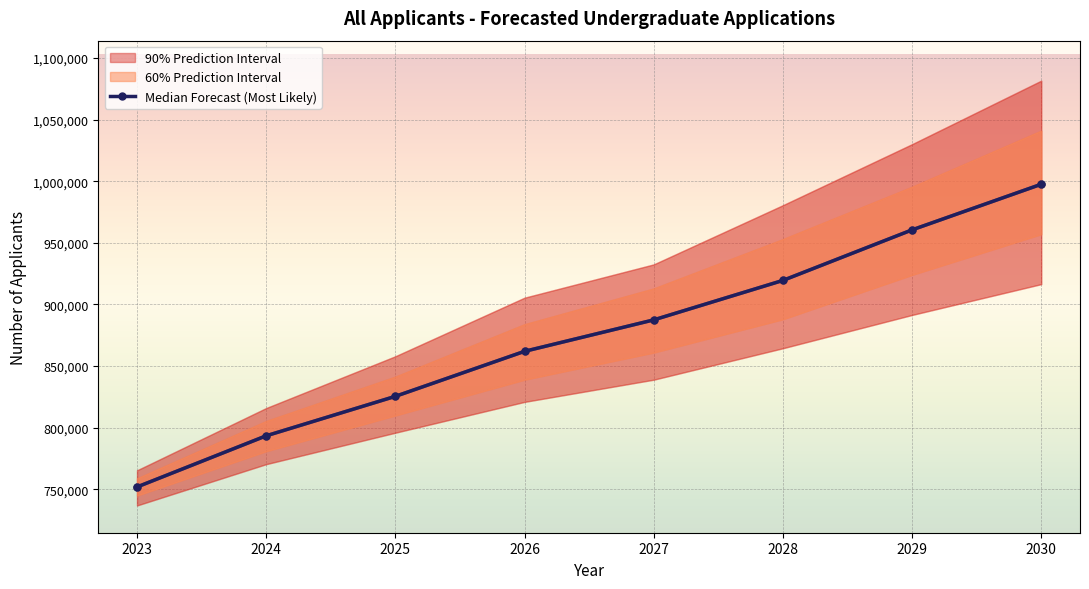

Which has a higher value, 2025 or 2027?

2027